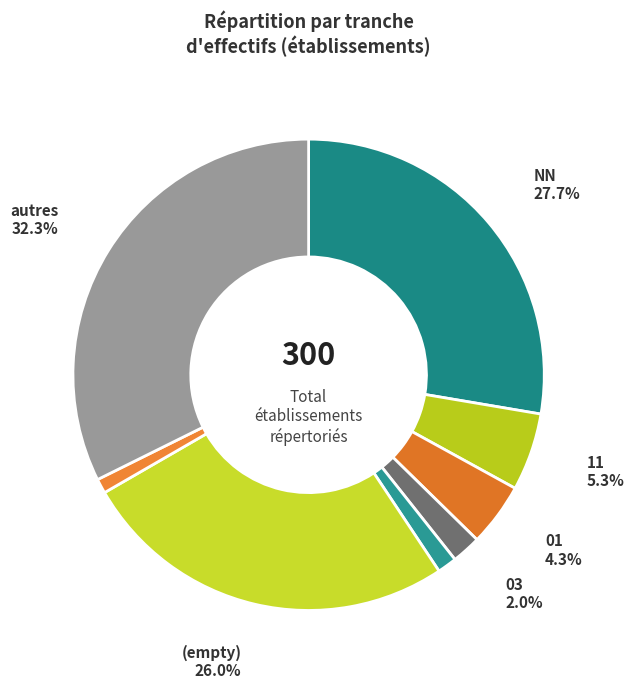

Is there any slice that represents more than half of the pie?

No